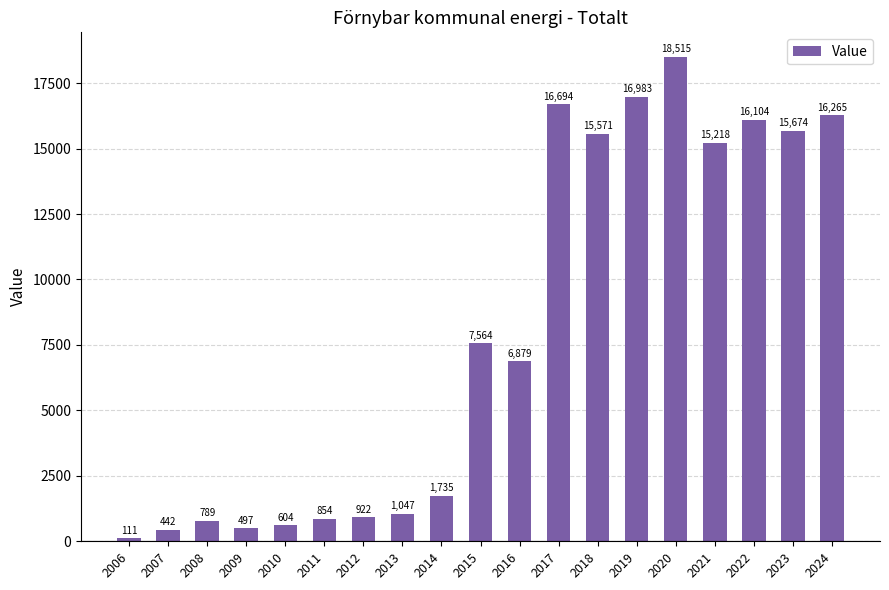

At which category does the chart reach its minimum across all series?

2006